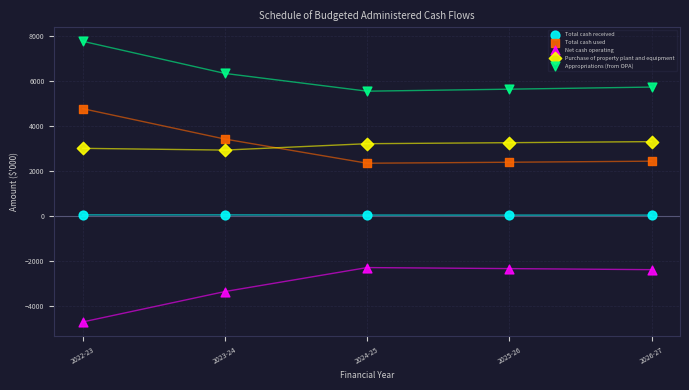

Which series contains the lowest Y value?

Net cash operating